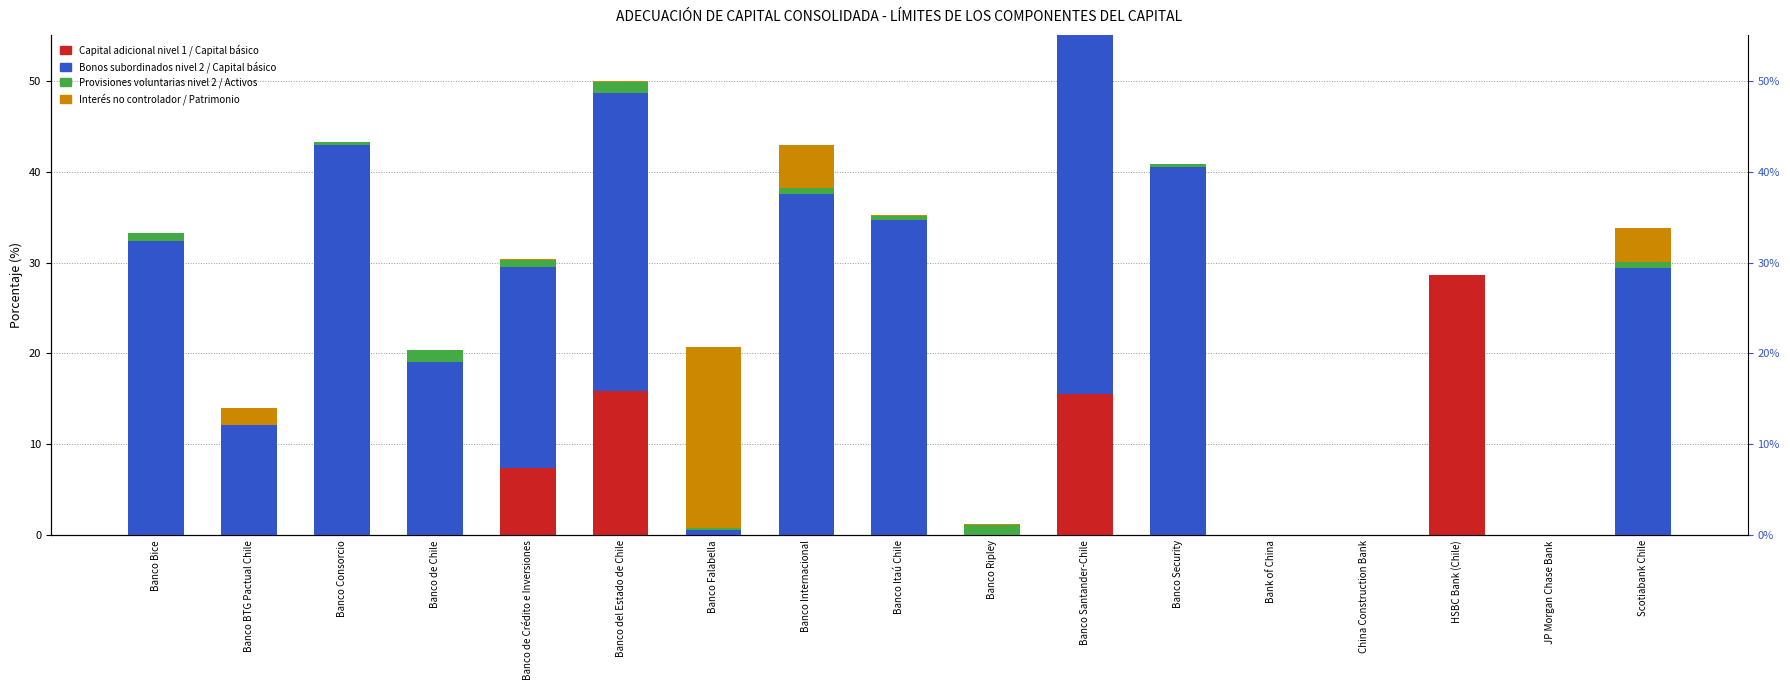

Reading left to right, list all the values displayed in this chart.

Capital adicional nivel 1 / Capital básico: Banco Bice=0.0	Banco BTG Pactual Chile=0.0	Banco Consorcio=0.0	Banco de Chile=0.0	Banco de Crédito e Inversiones=7.4	Banco del Estado de Chile=15.8	Banco Falabella=0.0	Banco Internacional=0.0	Banco Itaú Chile=0.0	Banco Ripley=0.0	Banco Santander-Chile=15.5	Banco Security=0.0	Bank of China=0.0	China Construction Bank=0.0	HSBC Bank (Chile)=28.7	JP Morgan Chase Bank=0.0	Scotiabank Chile=0.0
Bonos subordinados nivel 2 / Capital básico: Banco Bice=32.4	Banco BTG Pactual Chile=12.2	Banco Consorcio=42.9	Banco de Chile=19.1	Banco de Crédito e Inversiones=22.1	Banco del Estado de Chile=32.8	Banco Falabella=0.6	Banco Internacional=37.5	Banco Itaú Chile=34.6	Banco Ripley=0.0	Banco Santander-Chile=40.8	Banco Security=40.5	Bank of China=0.0	China Construction Bank=0.0	HSBC Bank (Chile)=0.0	JP Morgan Chase Bank=0.0	Scotiabank Chile=29.4
Provisiones voluntarias nivel 2 / Activos: Banco Bice=0.9	Banco BTG Pactual Chile=0.0	Banco Consorcio=0.3	Banco de Chile=1.2	Banco de Crédito e Inversiones=0.8	Banco del Estado de Chile=1.2	Banco Falabella=0.1	Banco Internacional=0.7	Banco Itaú Chile=0.5	Banco Ripley=1.1	Banco Santander-Chile=1.0	Banco Security=0.4	Bank of China=0.0	China Construction Bank=0.0	HSBC Bank (Chile)=0.0	JP Morgan Chase Bank=0.0	Scotiabank Chile=0.7
Interés no controlador / Patrimonio: Banco Bice=0.0	Banco BTG Pactual Chile=1.8	Banco Consorcio=0.0	Banco de Chile=0.0	Banco de Crédito e Inversiones=0.0	Banco del Estado de Chile=0.1	Banco Falabella=20.0	Banco Internacional=4.7	Banco Itaú Chile=0.1	Banco Ripley=0.1	Banco Santander-Chile=2.5	Banco Security=0.0	Bank of China=0.0	China Construction Bank=0.0	HSBC Bank (Chile)=0.0	JP Morgan Chase Bank=0.0	Scotiabank Chile=3.7